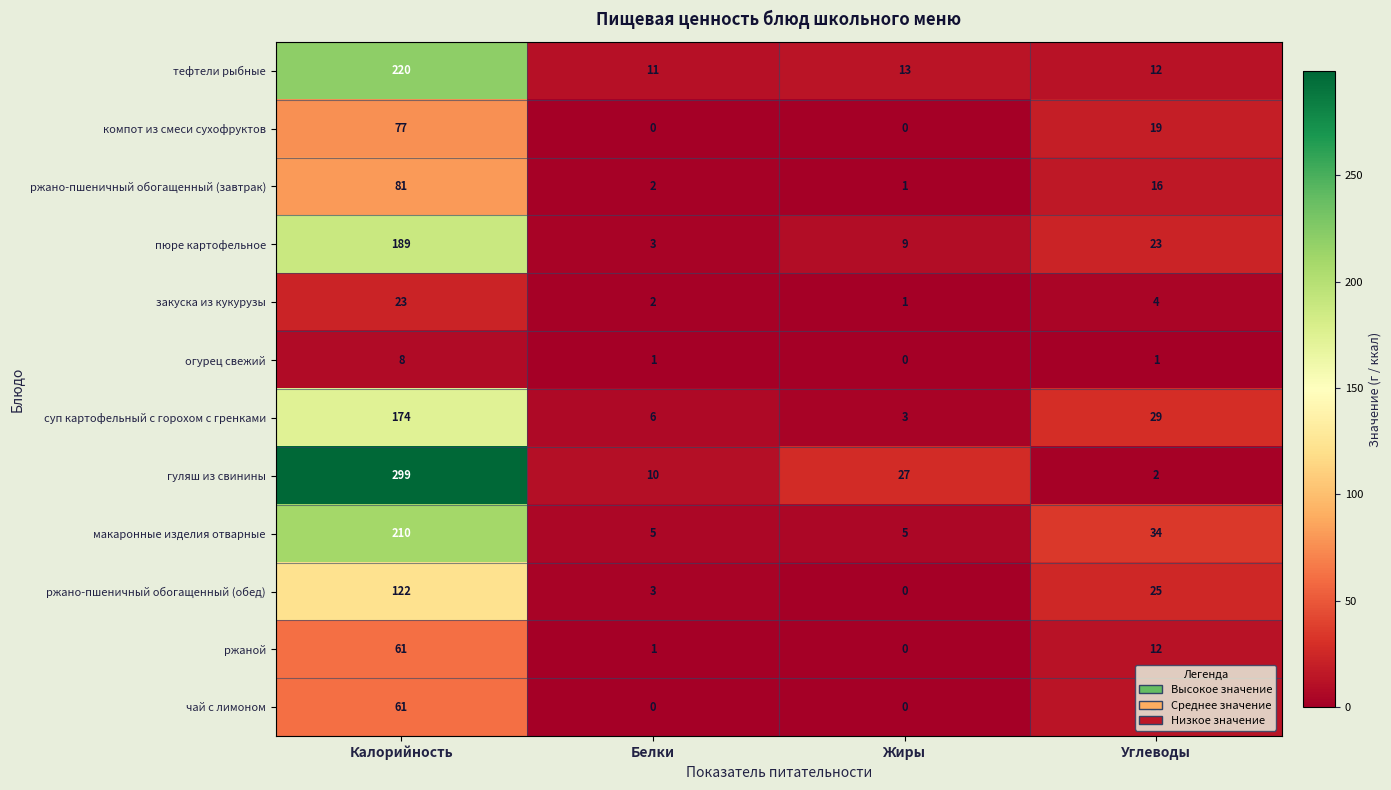

At which label does ржано-пшеничный обогащенный (завтрак) first exceed 16?

Калорийность